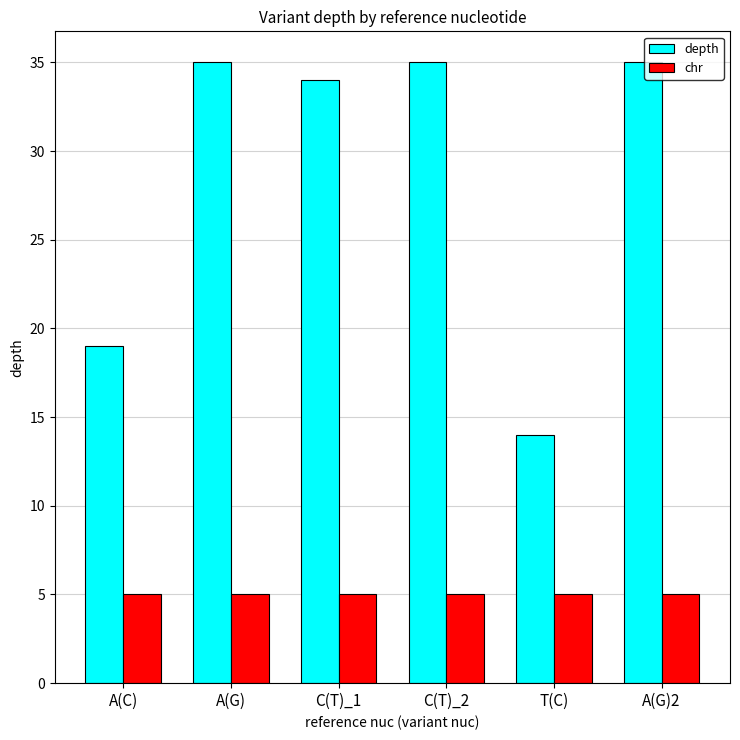

What is the label of the 2nd bar from the right?

T(C)